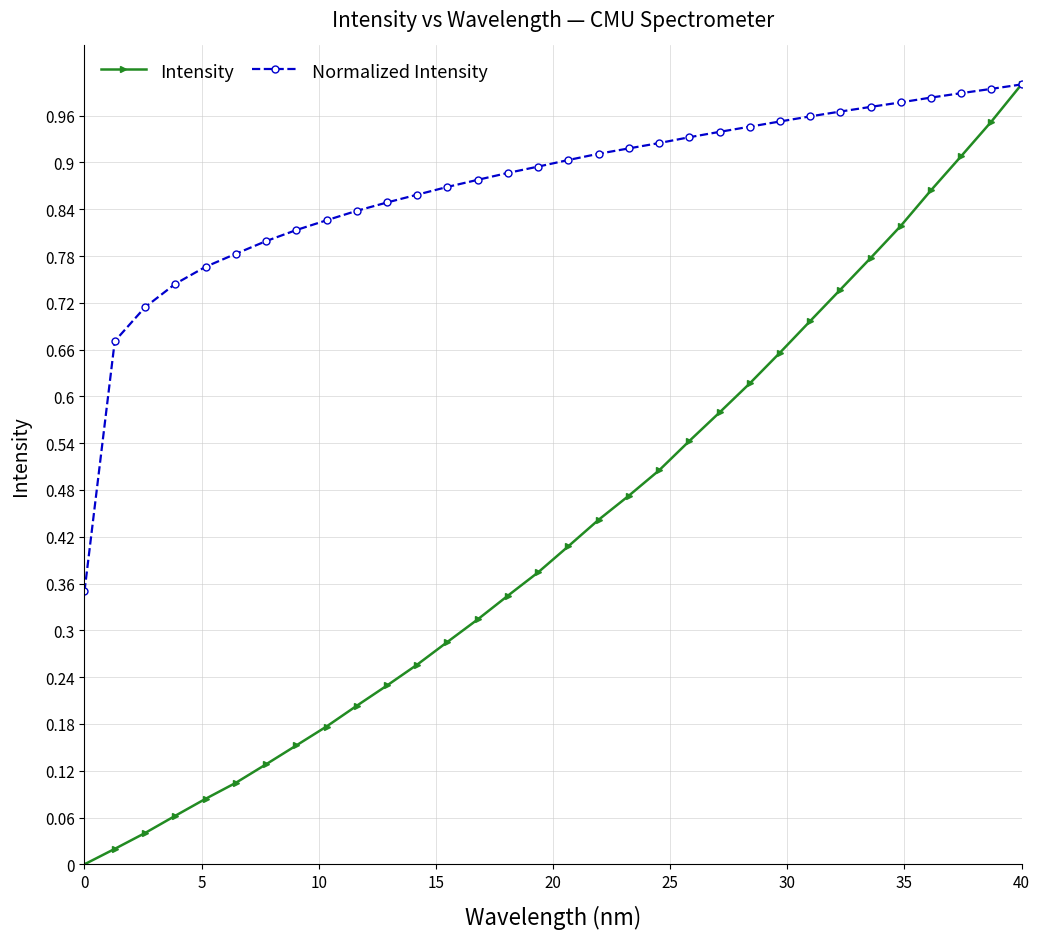

Which series has the widest spread of values?

Intensity